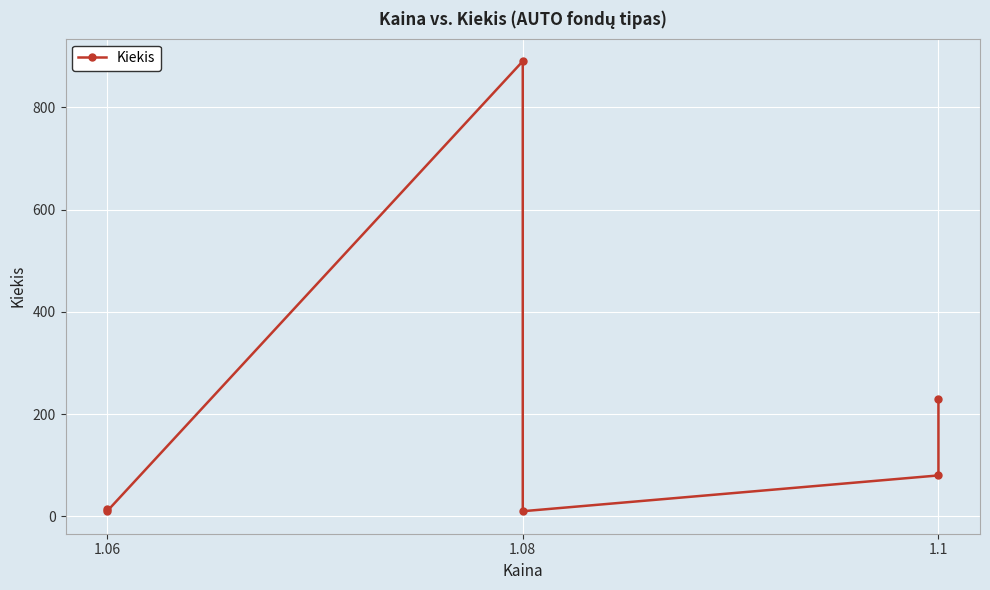

What is the change in value from 1.08 to 1.1?

+70